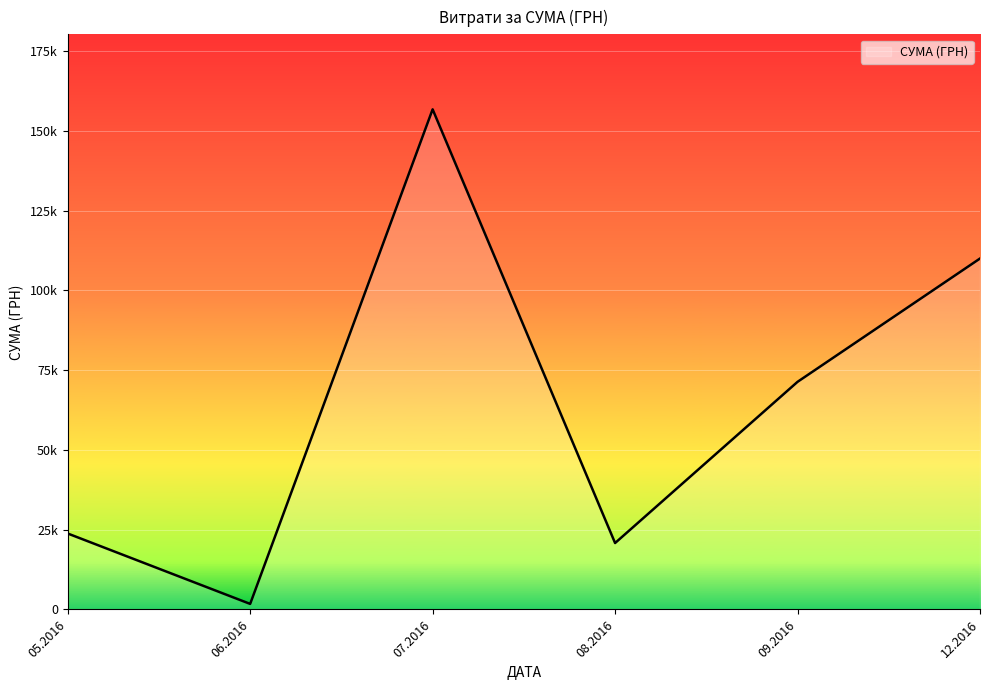

Is this an area chart (filled region under the line)?

Yes